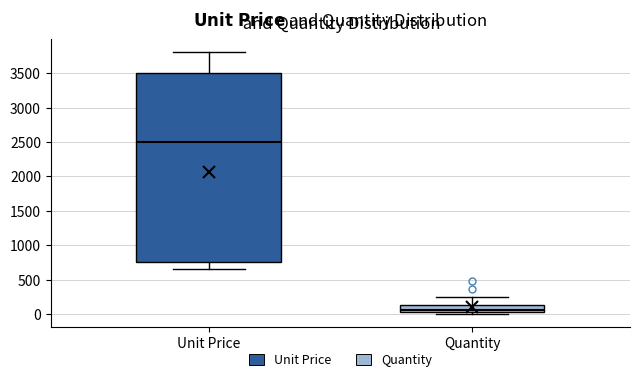

Reading left to right, read every box against the y-axis: the position of its median line, the range the box covers, and the ends of its whiskers. The values are not printed on the chart, so give them approximately, as read against the axis.

Unit Price: median 2500, box 750 to 3500, whiskers 650 to 3800
Quantity: median 50 (just above the box's lower edge), box 50 to 150, whiskers 0 to 250